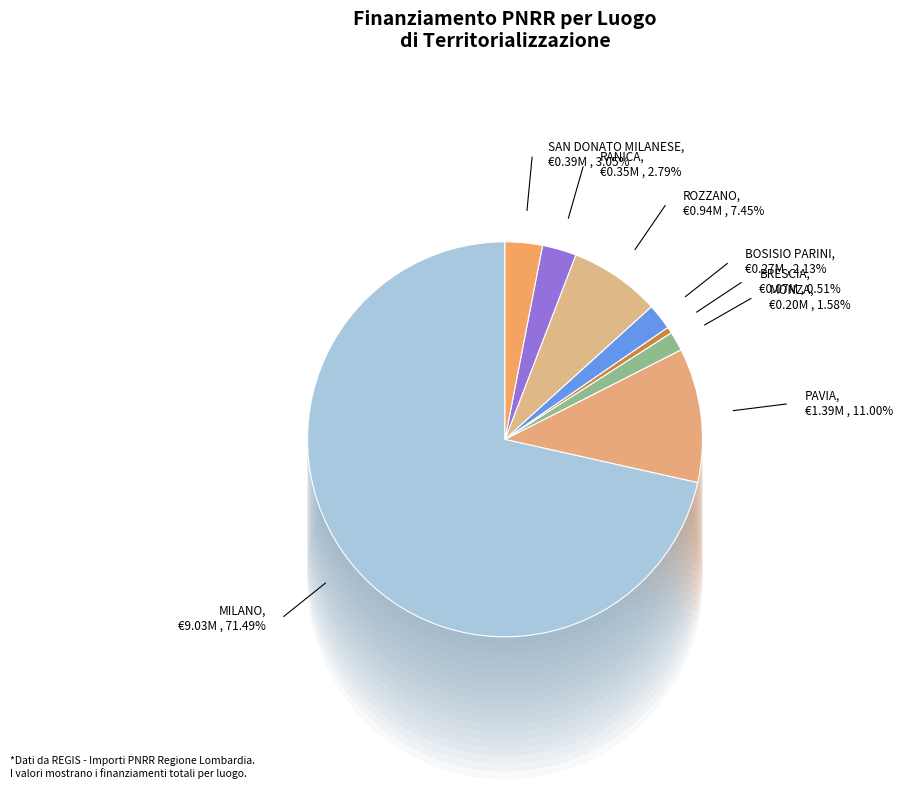

Which category accounts for the majority?

MILANO